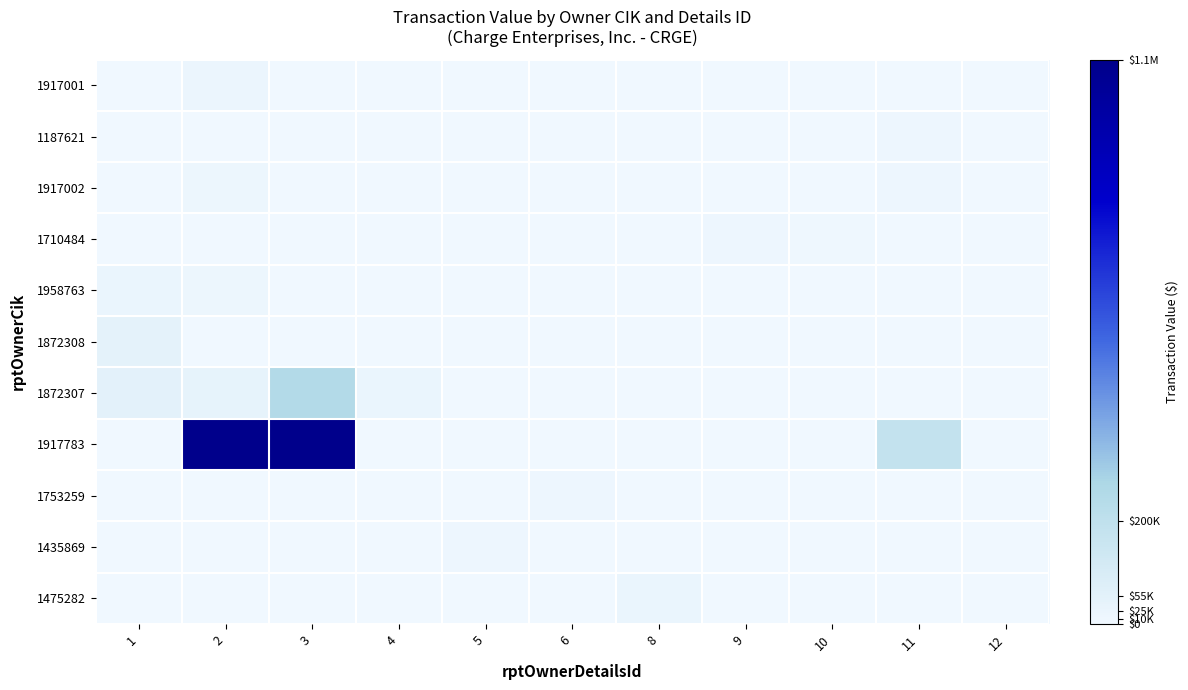

At how many categories does at least one series exceed 47439?

4